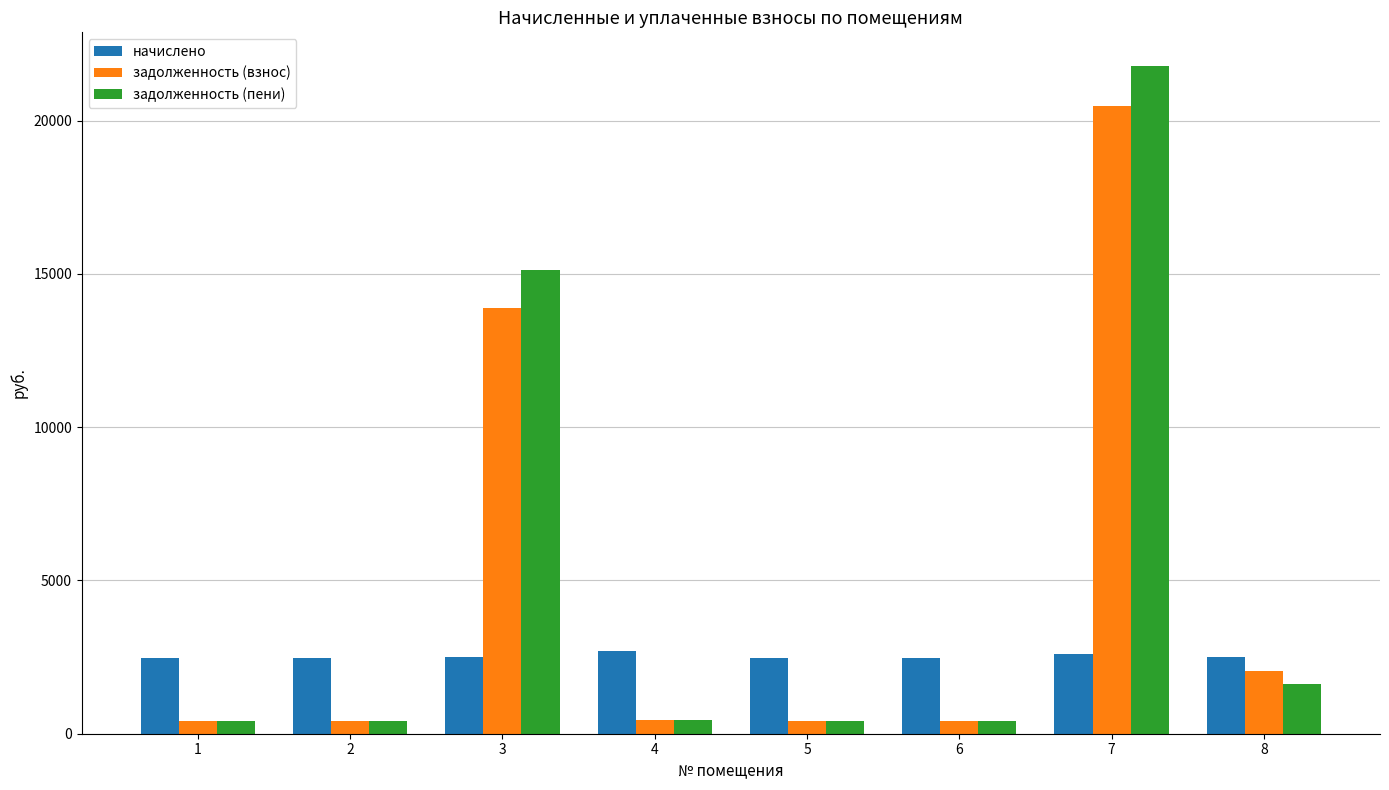

How many data points does each series have?

8